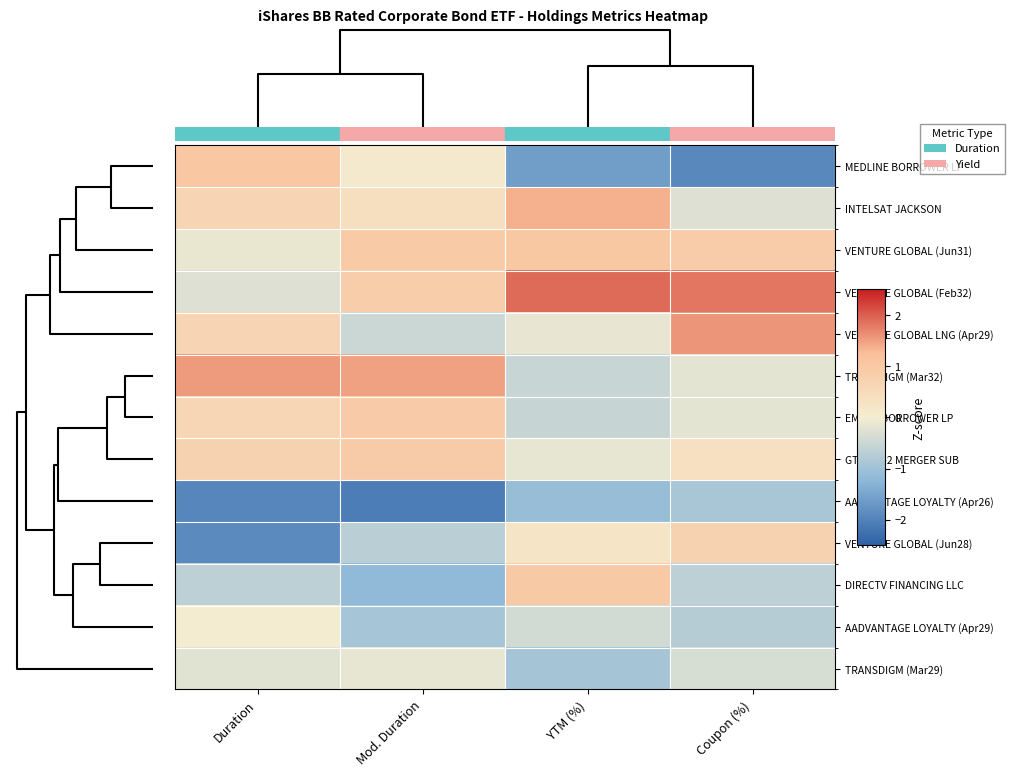

Reading left to right, transcribe all the data shown in this chart.

MEDLINE BORROWER LP: Duration=1.0	Mod. Duration=0.1	YTM (%)=-1.6	Coupon (%)=-1.9
INTELSAT JACKSON: Duration=0.6	Mod. Duration=0.4	YTM (%)=1.3	Coupon (%)=-0.3
VENTURE GLOBAL (Jun31): Duration=-0.1	Mod. Duration=0.9	YTM (%)=1.0	Coupon (%)=0.9
VENTURE GLOBAL (Feb32): Duration=-0.3	Mod. Duration=0.8	YTM (%)=1.9	Coupon (%)=1.8
VENTURE GLOBAL LNG (Apr29): Duration=0.6	Mod. Duration=-0.5	YTM (%)=-0.1	Coupon (%)=1.6
TRANSDIGM (Mar32): Duration=1.5	Mod. Duration=1.5	YTM (%)=-0.5	Coupon (%)=-0.2
EMRLD BORROWER LP: Duration=0.6	Mod. Duration=0.9	YTM (%)=-0.6	Coupon (%)=-0.2
GTCR W-2 MERGER SUB: Duration=0.7	Mod. Duration=0.9	YTM (%)=-0.2	Coupon (%)=0.3
AADVANTAGE LOYALTY (Apr26): Duration=-1.9	Mod. Duration=-2.1	YTM (%)=-1.1	Coupon (%)=-0.9
VENTURE GLOBAL (Jun28): Duration=-1.9	Mod. Duration=-0.7	YTM (%)=0.2	Coupon (%)=0.7
DIRECTV FINANCING LLC: Duration=-0.7	Mod. Duration=-1.2	YTM (%)=1.0	Coupon (%)=-0.7
AADVANTAGE LOYALTY (Apr29): Duration=0.0	Mod. Duration=-0.9	YTM (%)=-0.4	Coupon (%)=-0.8
TRANSDIGM (Mar29): Duration=-0.2	Mod. Duration=-0.2	YTM (%)=-1.0	Coupon (%)=-0.4